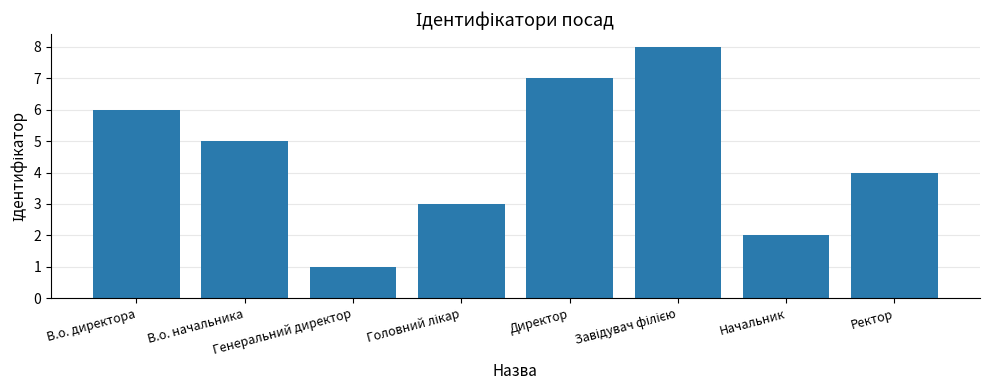

Are the bars horizontal?

No